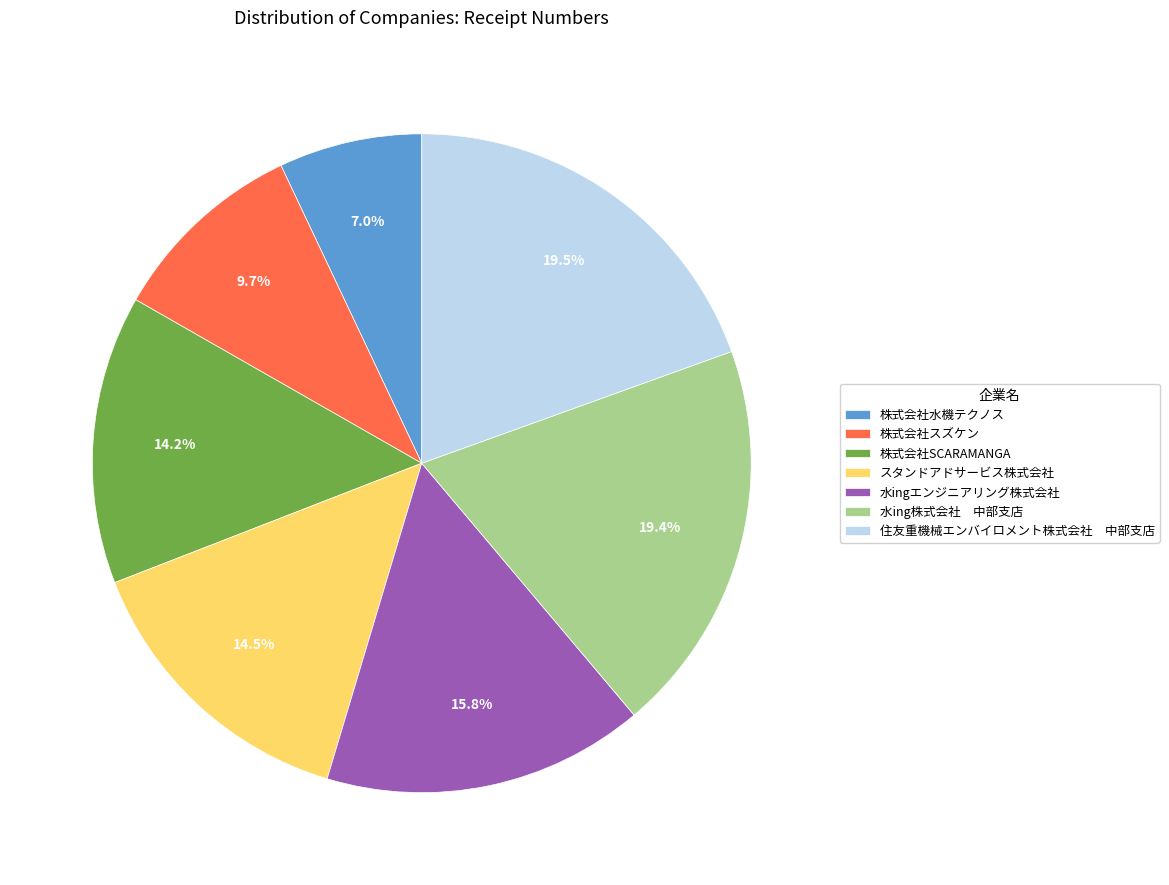

To the nearest percent, what is the combined percentage of 水ingエンジニアリング株式会社 and 株式会社水機テクノス?

23%